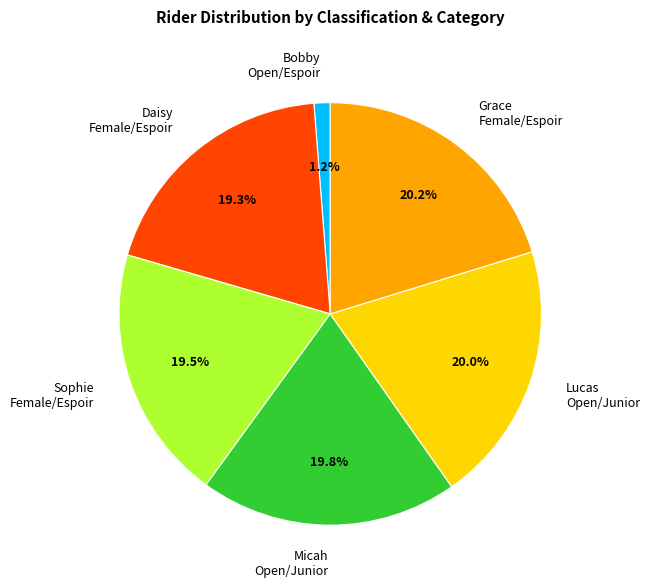

Combined, what portion of the pie is Daisy Female/Espoir and Lucas Open/Junior?

39.3%